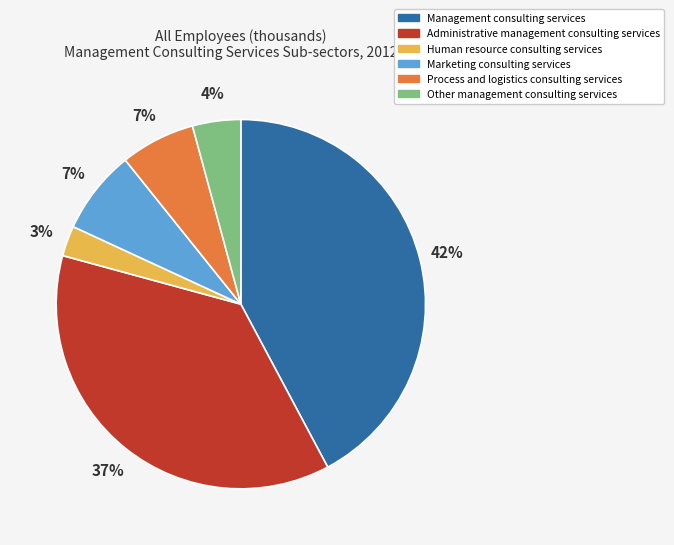

Does Process and logistics consulting services represent more than half of the total?

No